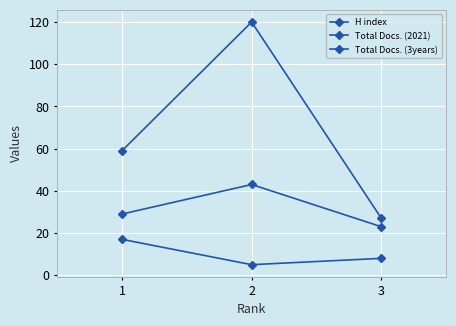

The Total Docs. (3years) series shows 43 at 2. True or false?

False